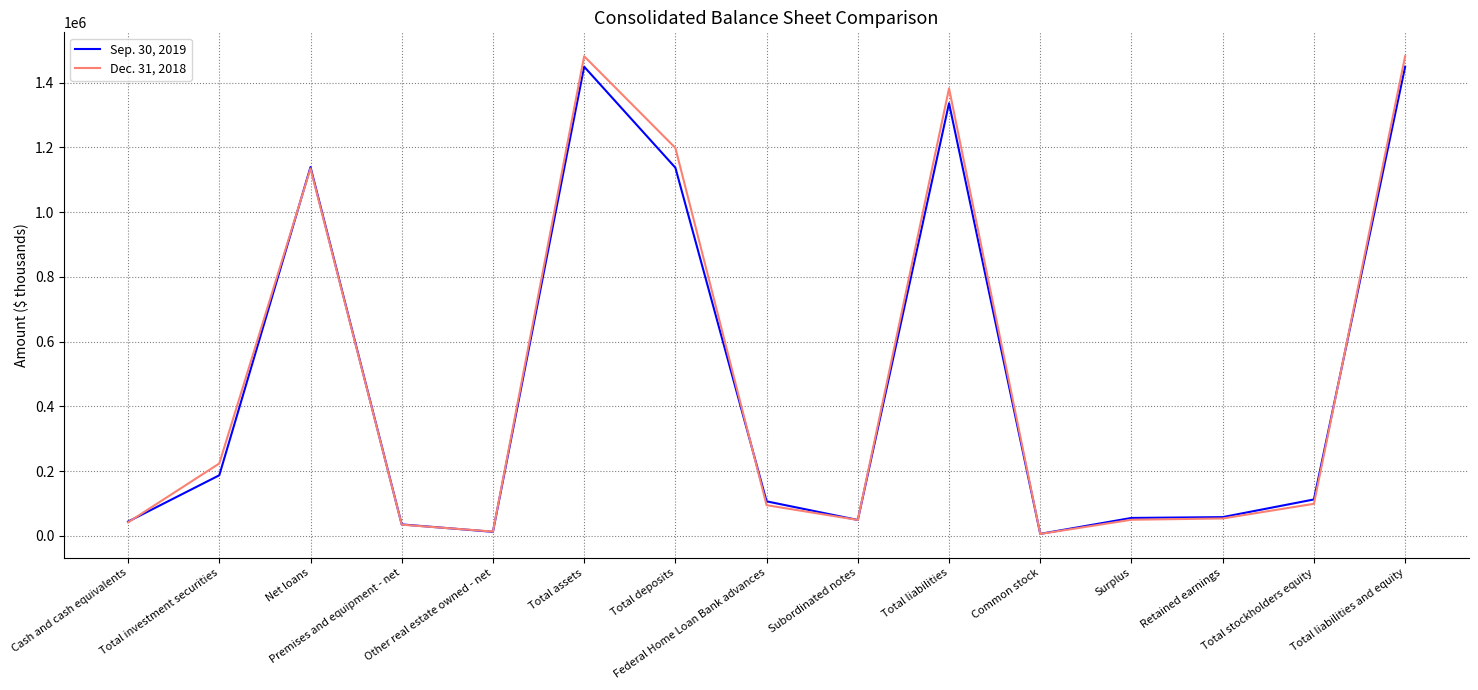

List the series in order of their peak value, lowest first.

Sep. 30, 2019, Dec. 31, 2018